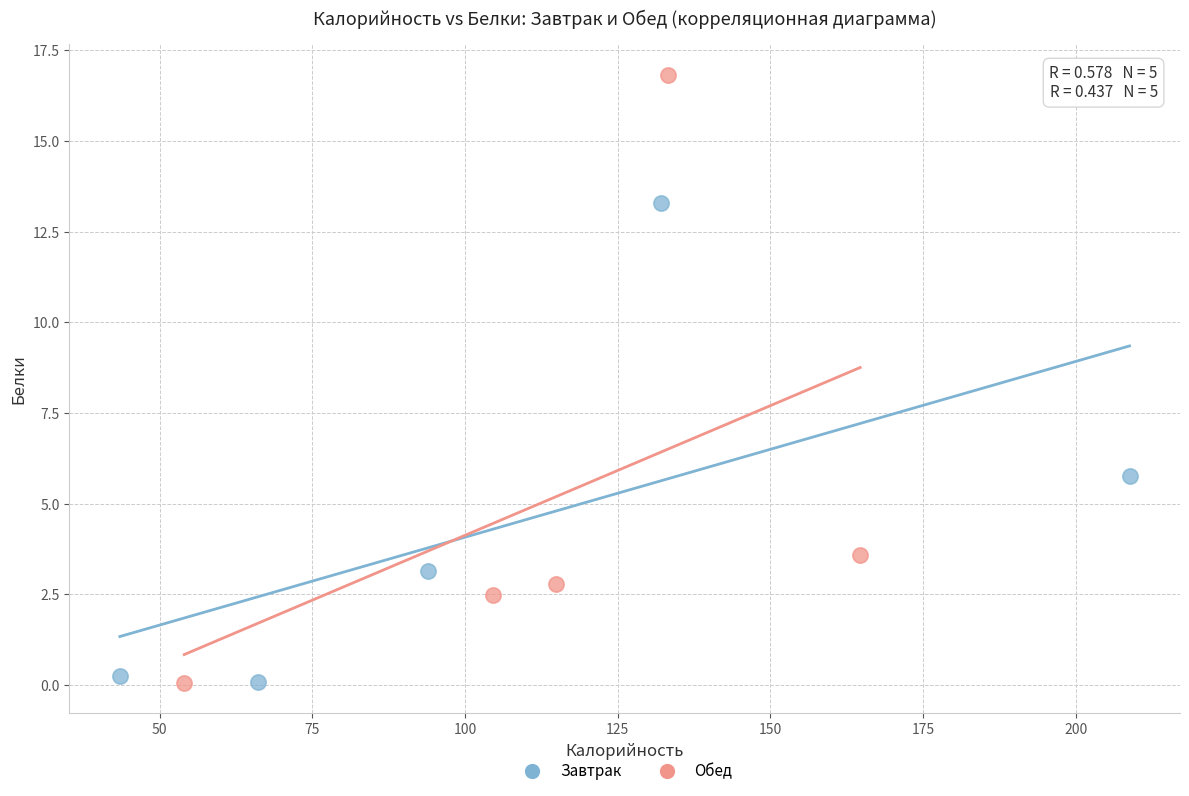

Which series contains the highest Y value?

Обед